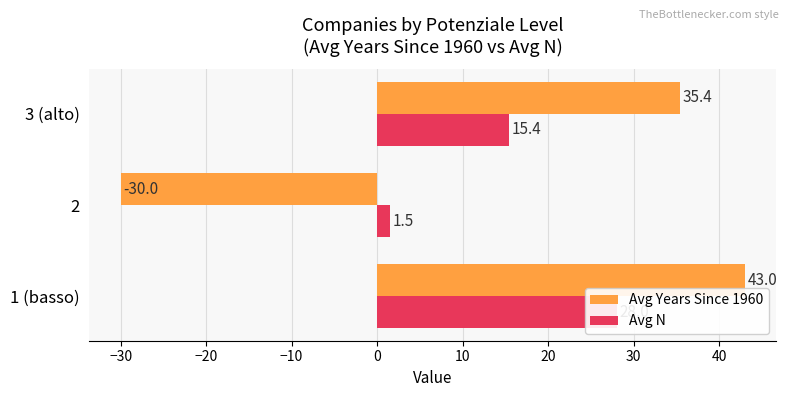

Does the chart contain any negative values?

Yes